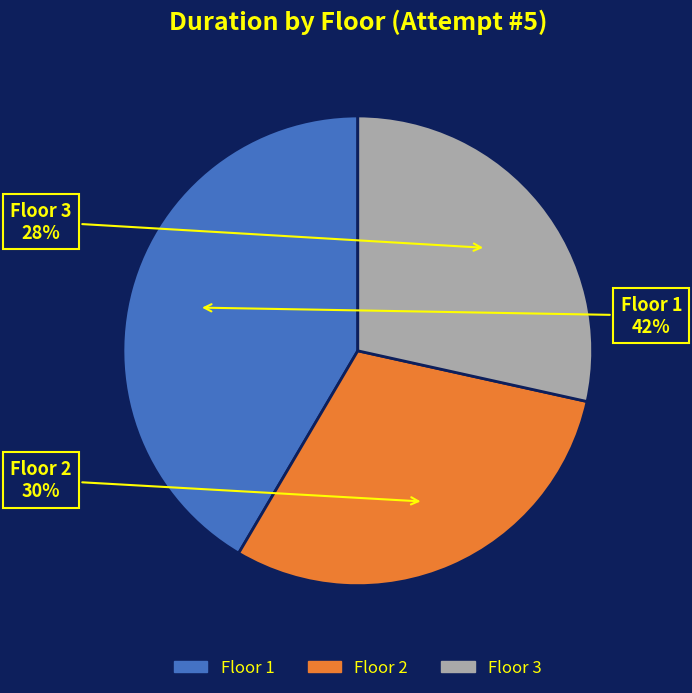

Rank the categories by value from highest to lowest.

Floor 1, Floor 2, Floor 3